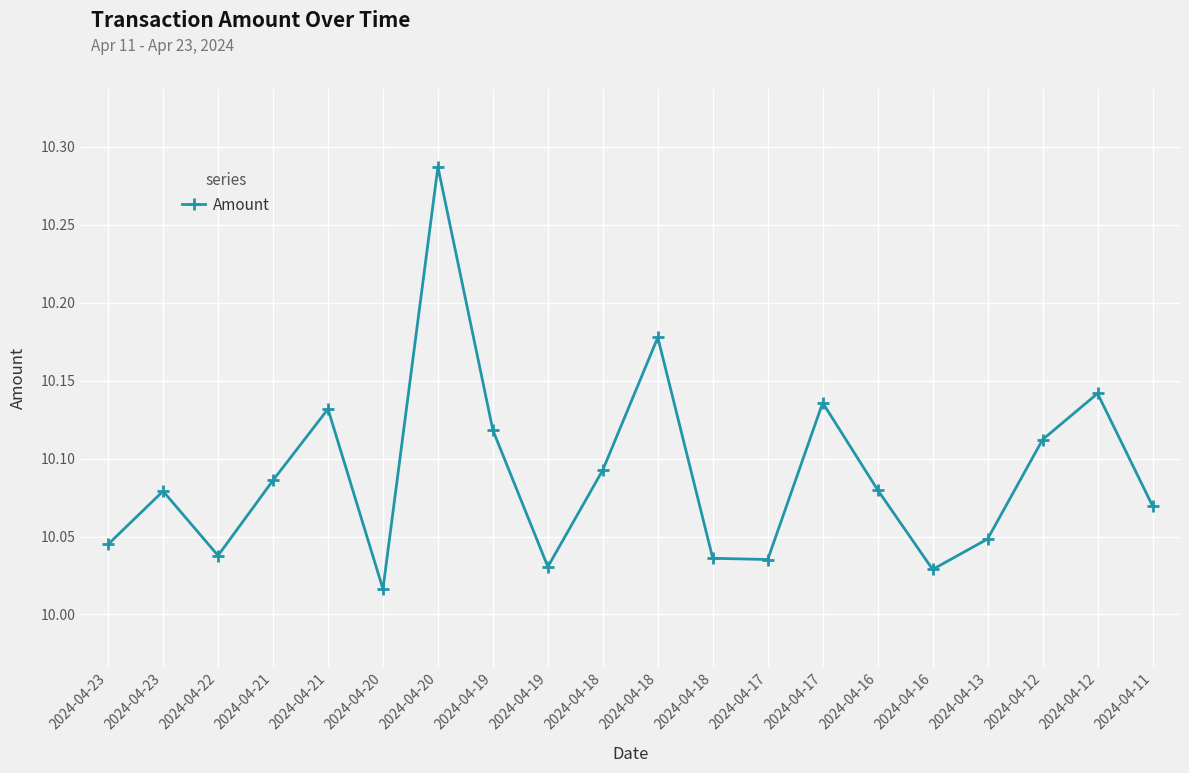

Reading right to left, transcribe all the data shown in this chart.

2024-04-11=10.1	2024-04-12=10.1	2024-04-12=10.1	2024-04-13=10.0	2024-04-16=10.0	2024-04-16=10.1	2024-04-17=10.1	2024-04-17=10.0	2024-04-18=10.0	2024-04-18=10.2	2024-04-18=10.1	2024-04-19=10.0	2024-04-19=10.1	2024-04-20=10.3	2024-04-20=10.0	2024-04-21=10.1	2024-04-21=10.1	2024-04-22=10.0	2024-04-23=10.1	2024-04-23=10.0